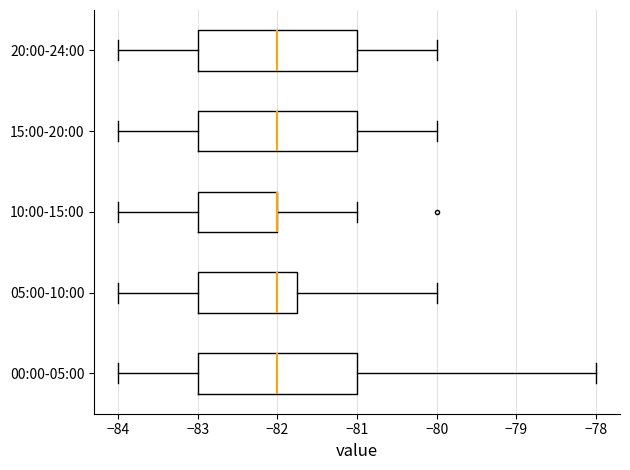

Reading bottom to top, read every box against the x-axis: the position of its median line, the range the box covers, and the ends of its whiskers. The values are not printed on the chart, so give them approximately, as read against the axis.

00:00-05:00: median -82.0, box -83.0 to -81.0, whiskers -84.0 to -78.0
05:00-10:00: median -82.0, box -83.0 to -81.7, whiskers -84.0 to -80.0
10:00-15:00: median -82.0 (drawn on the box's right edge), box -83.0 to -82.0, whiskers -84.0 to -81.0
15:00-20:00: median -82.0, box -83.0 to -81.0, whiskers -84.0 to -80.0
20:00-24:00: median -82.0, box -83.0 to -81.0, whiskers -84.0 to -80.0